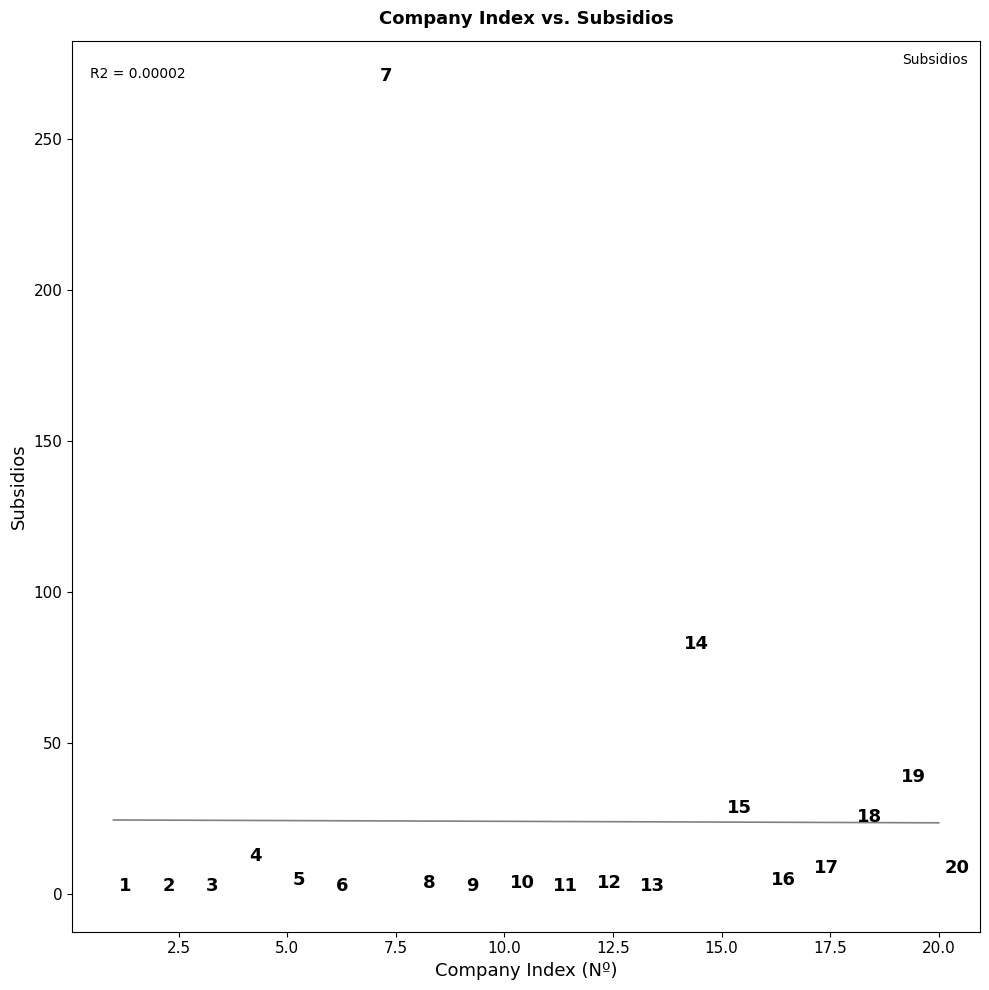

What is the range of X values (max minus min)?

19